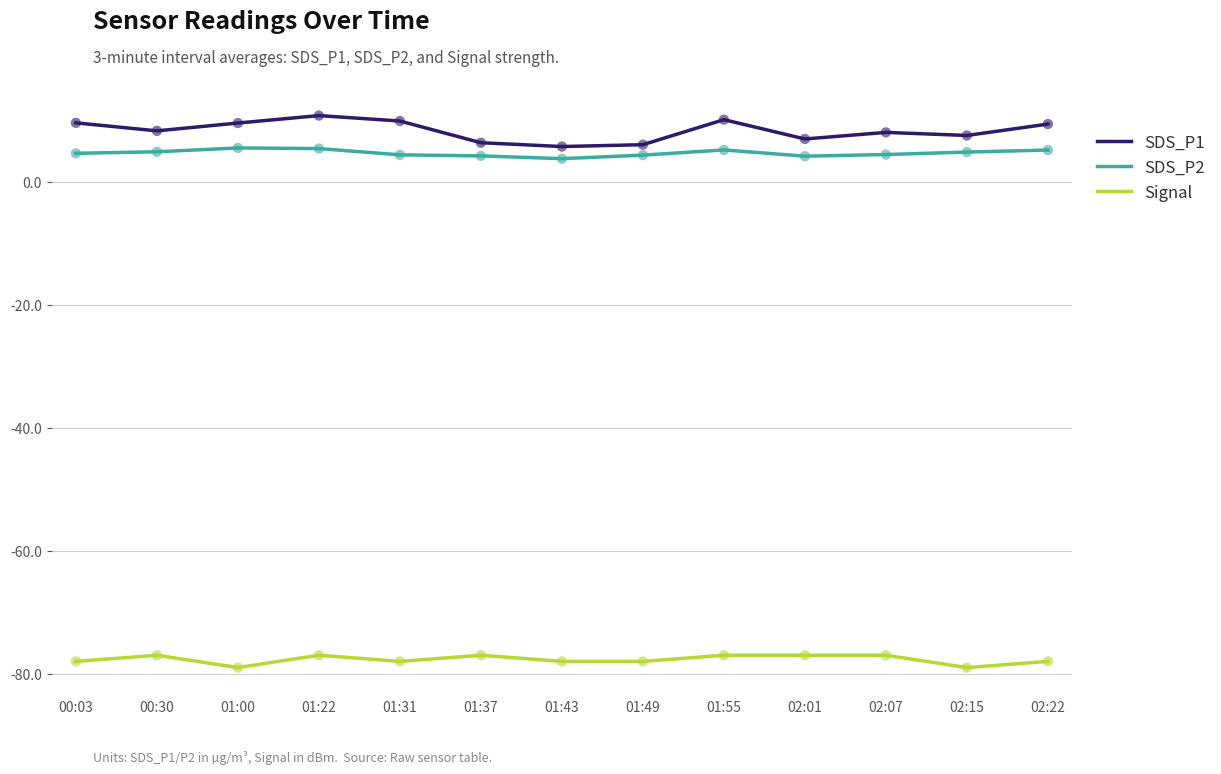

Is the value of SDS_P1 at 02:22 greater than the value of SDS_P2 at 01:49?

Yes